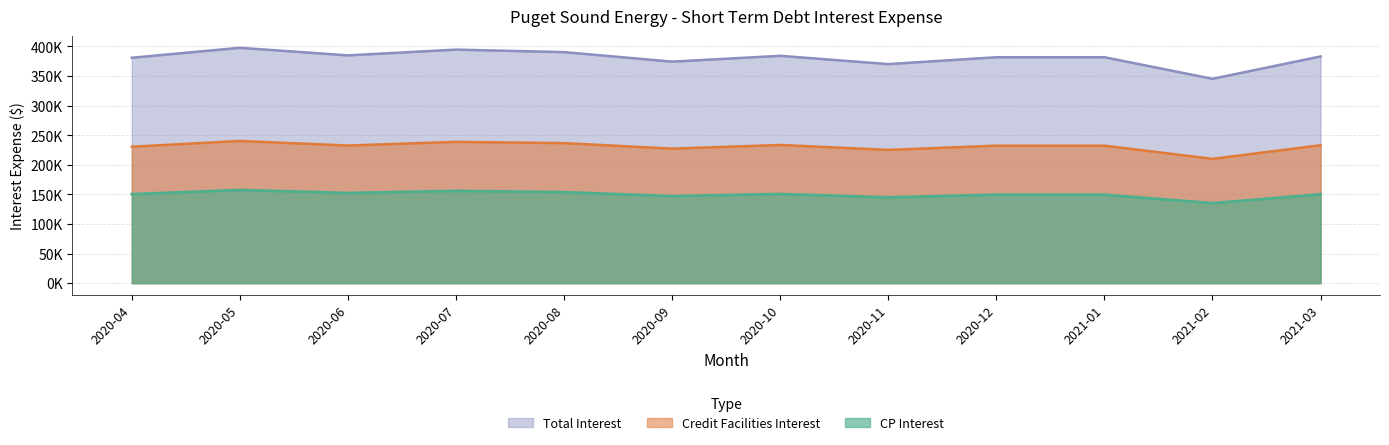

Count the number of data series in this chart.

3